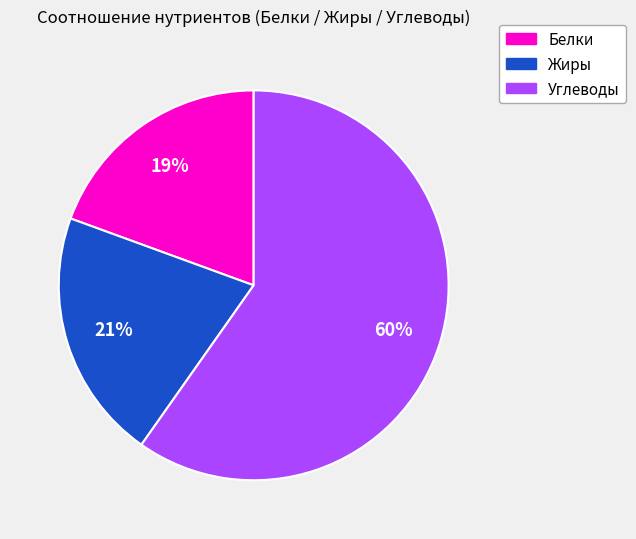

Does any single category account for the majority?

Yes